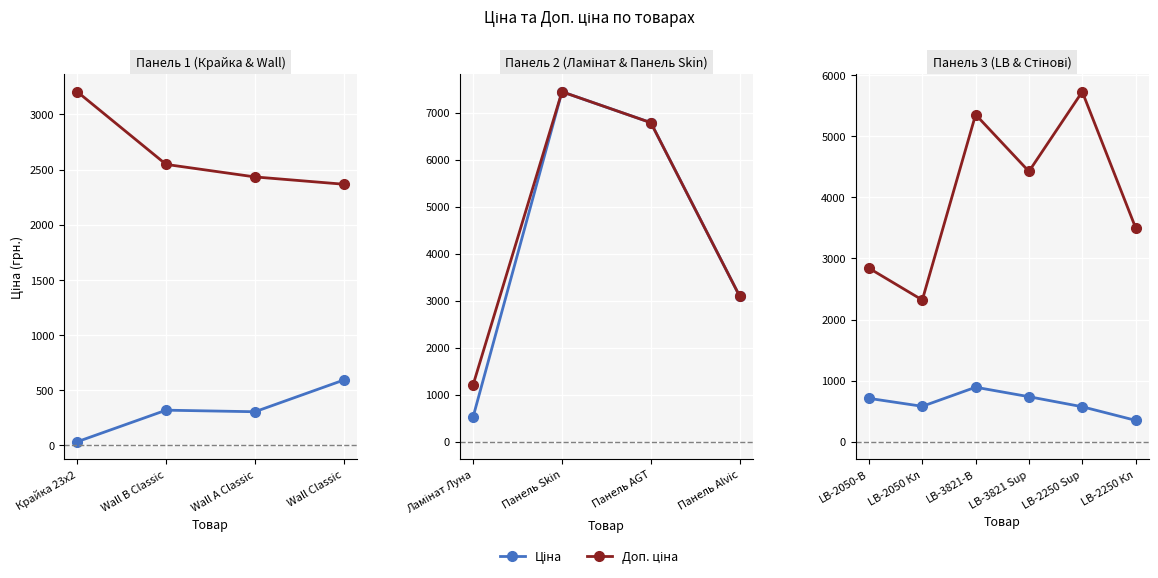

True or false: Доп. ціна and Ціна cross at least once.

False